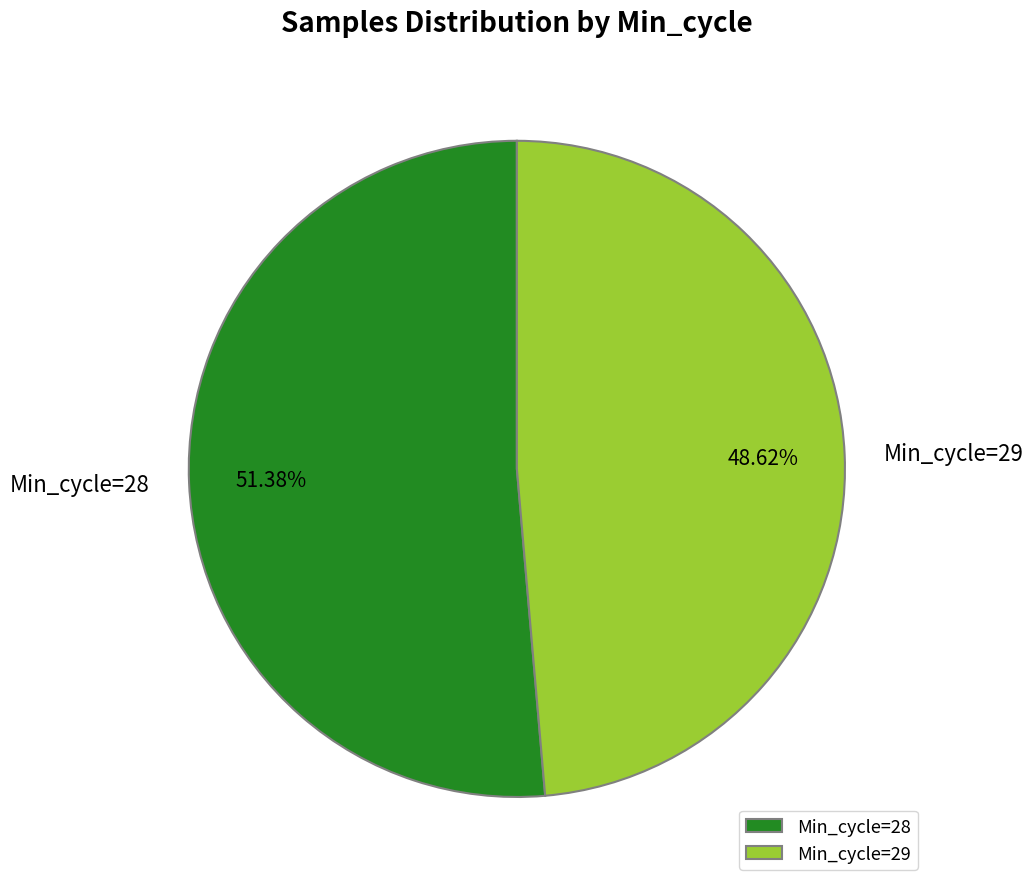

Which category has the smallest portion of the pie?

Min_cycle=29